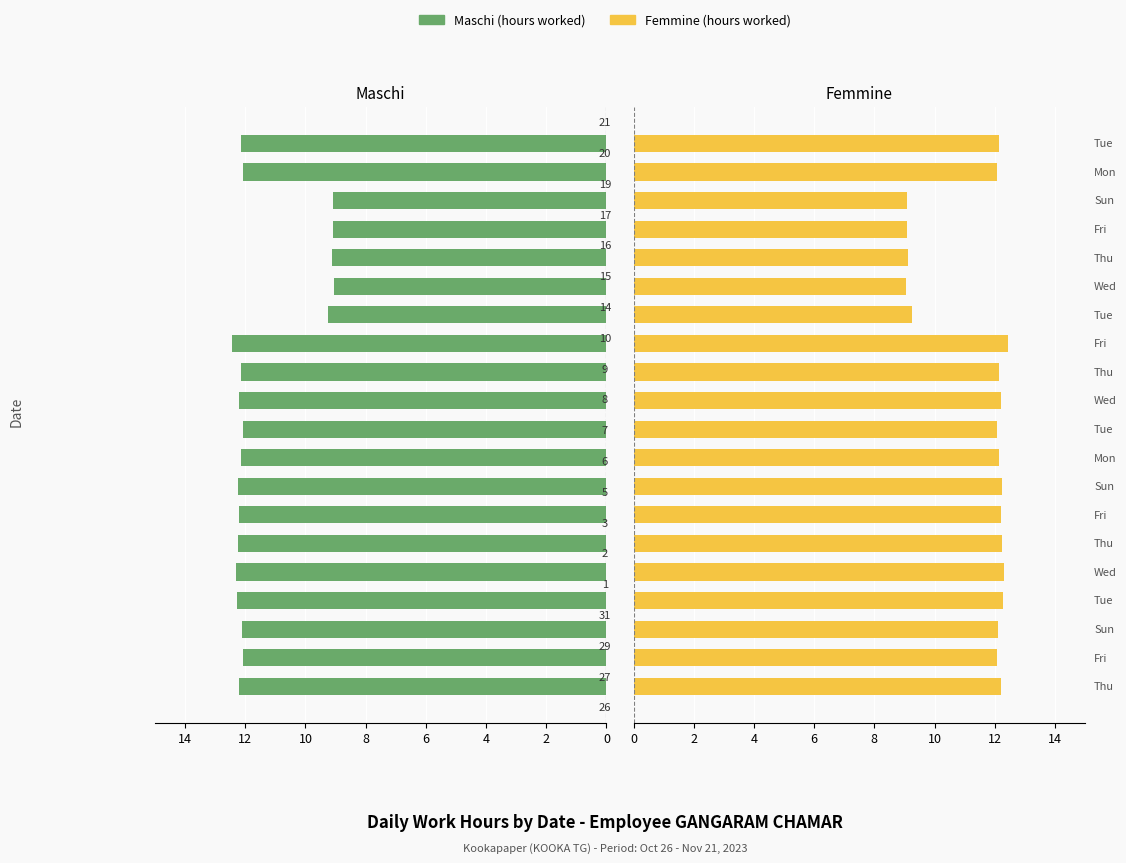

How many data points does each series have?

20